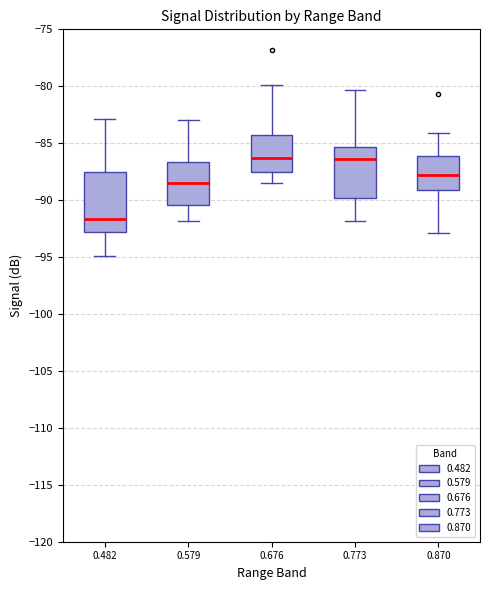

Where does the lower whisker of the box at x = 0.870 end on the y-axis? The values are not printed on the chart, so give them approximately, as read against the axis.

-93.0